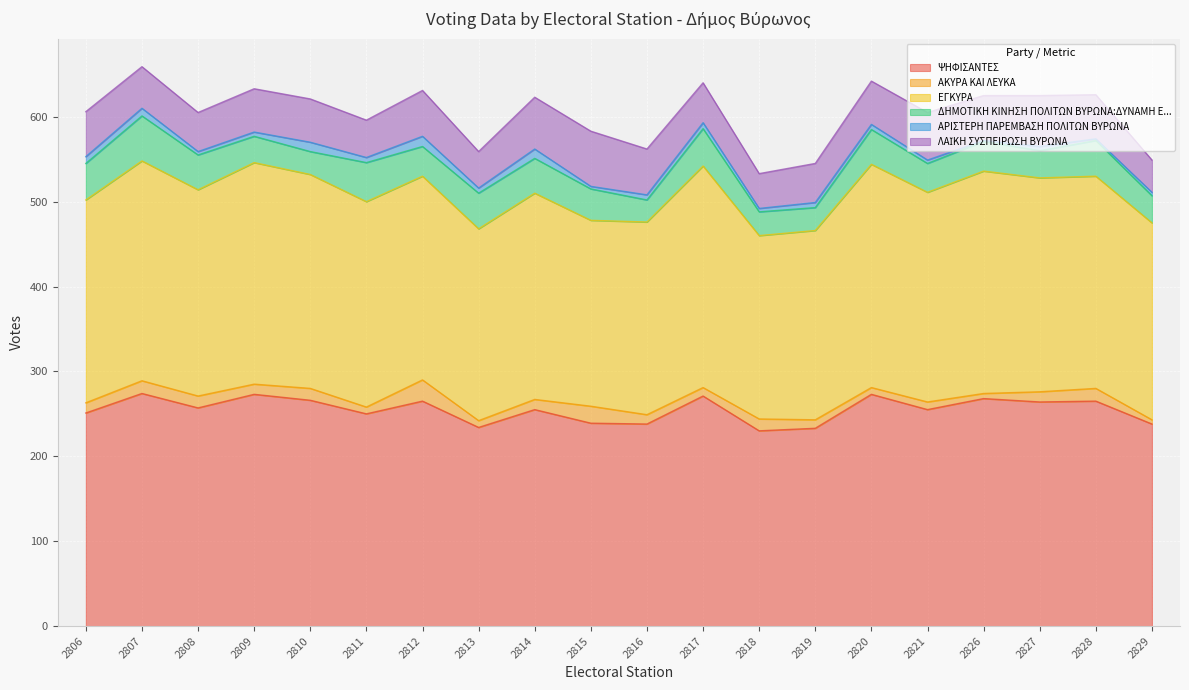

Is the value of ΕΓΚΥΡΑ at 2816 greater than the value of ΔΗΜΟΤΙΚΗ ΚΙΝΗΣΗ ΠΟΛΙΤΩΝ ΒΥΡΩΝΑ:ΔΥΝΑΜΗ Ε... at 2829?

Yes